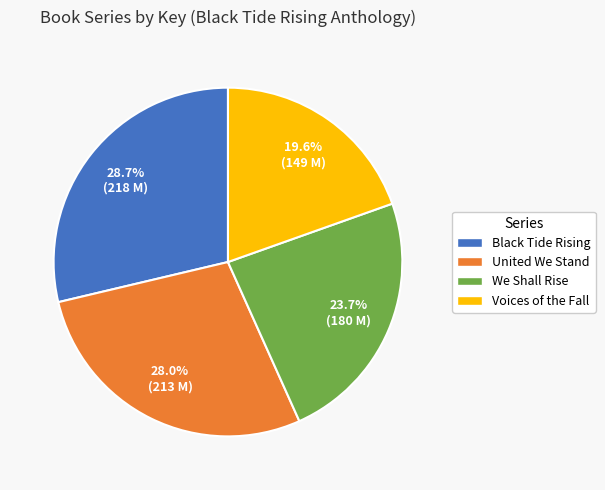

To the nearest percent, what is the difference between the We Shall Rise and United We Stand slice percentages?

4%